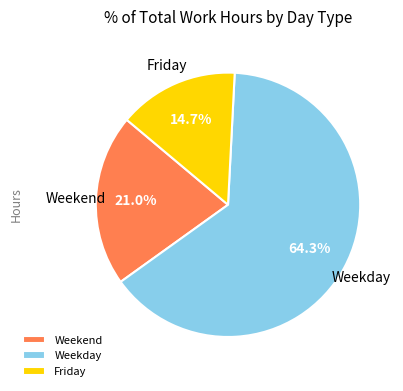

Count the number of slices in the pie.

3